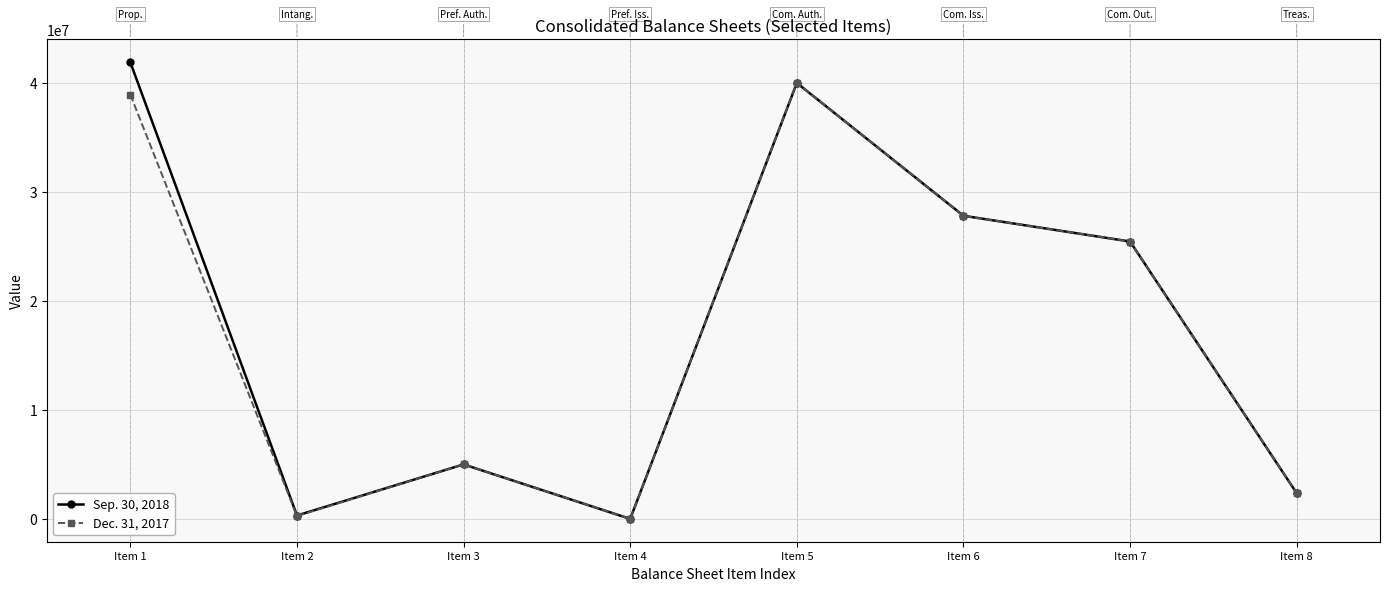

What is the difference between the Sep. 30, 2018 values at Item 6 and Item 4?

27813772